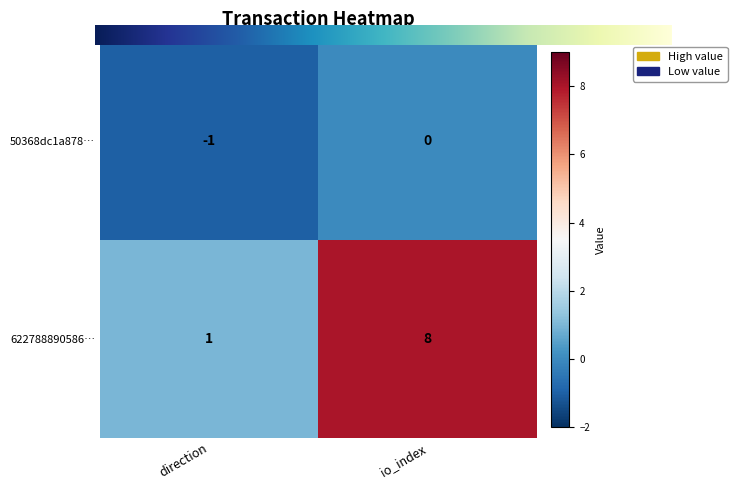

At which label is 622788890586… closest to 4?

direction